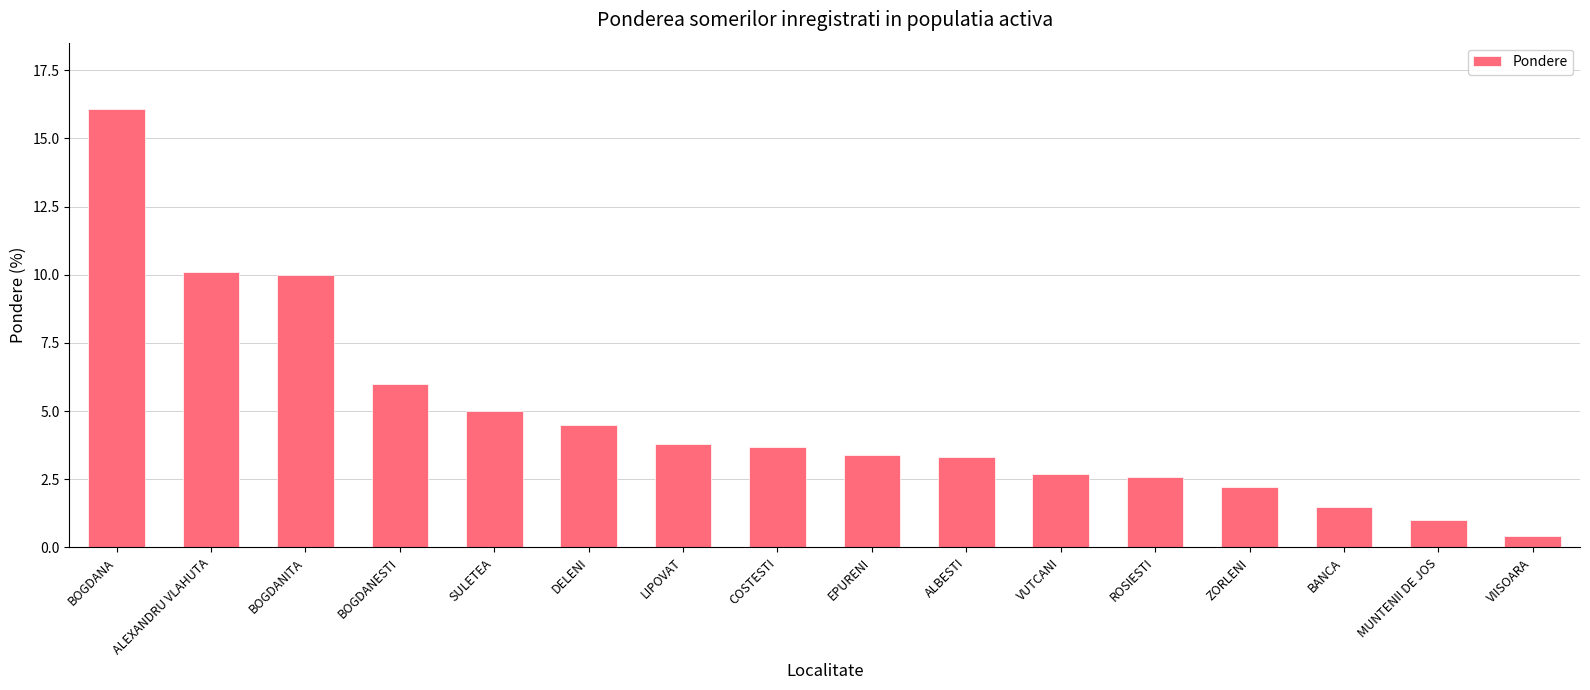

What is the smallest value displayed?

0.4